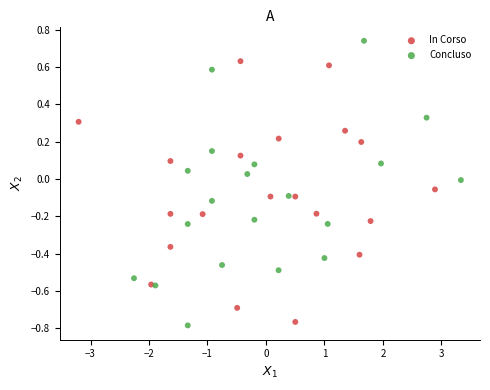

Which series contains the highest Y value?

Concluso